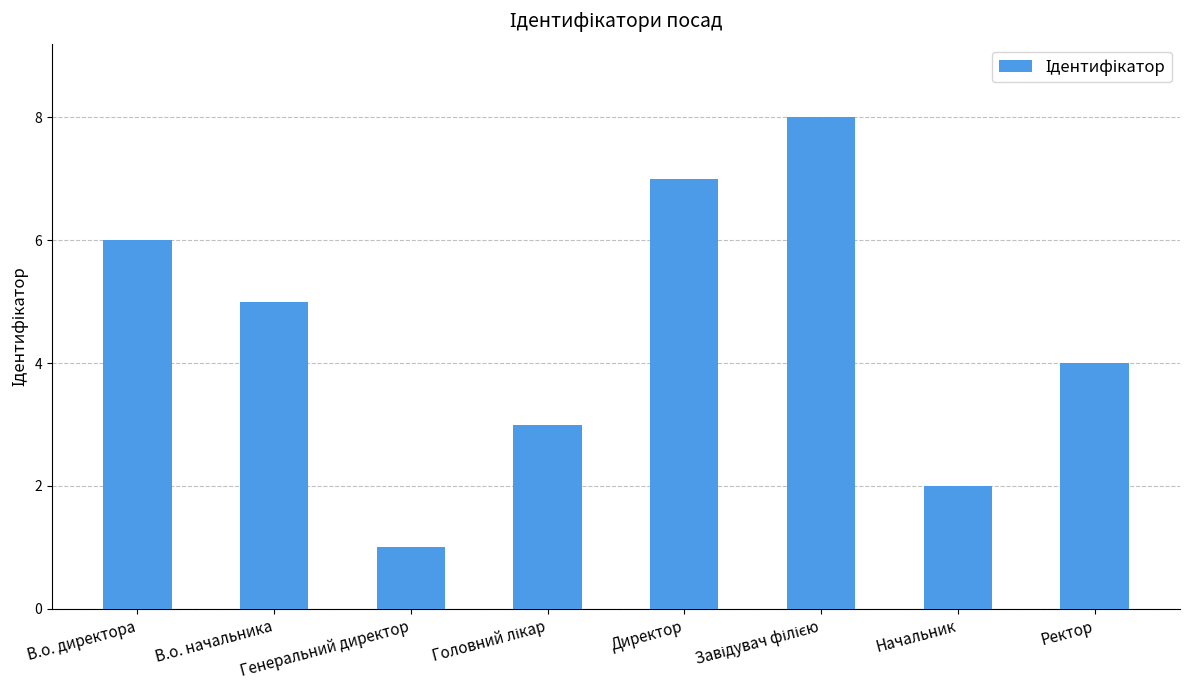

What is the greatest value displayed?

8